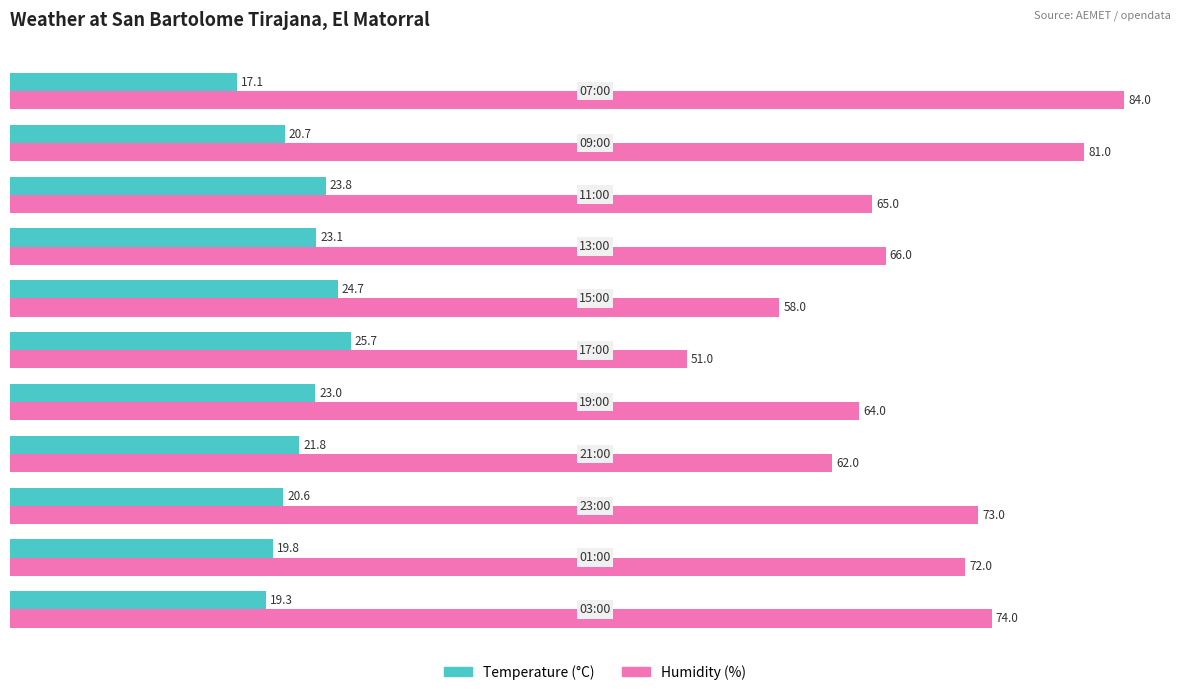

Which series has the largest range (max minus min)?

Humidity (%)